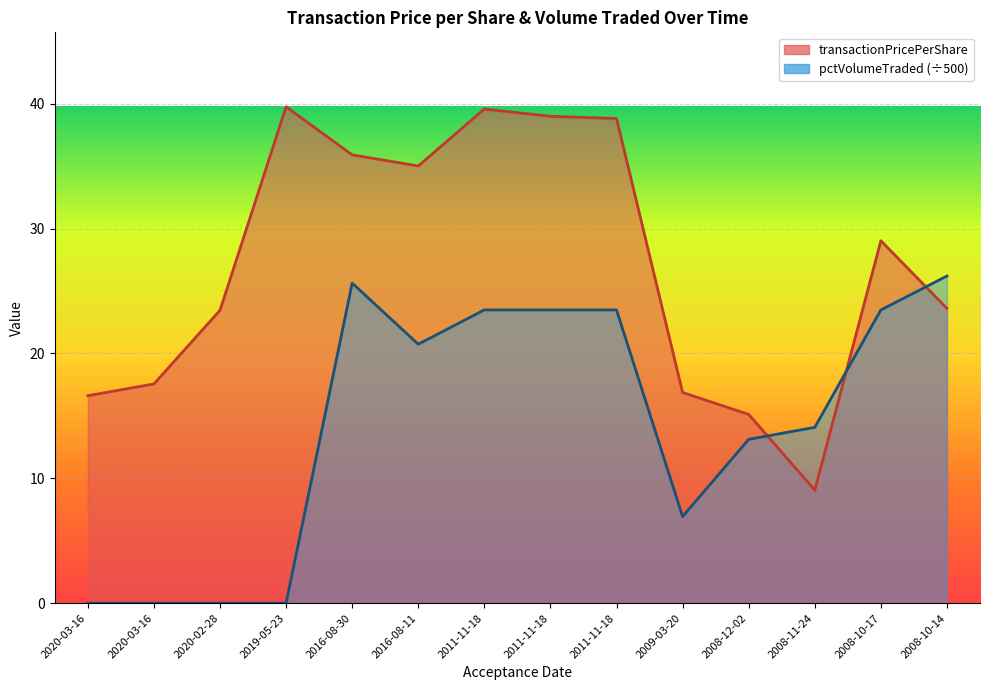

Which series has the largest range (max minus min)?

transactionPricePerShare